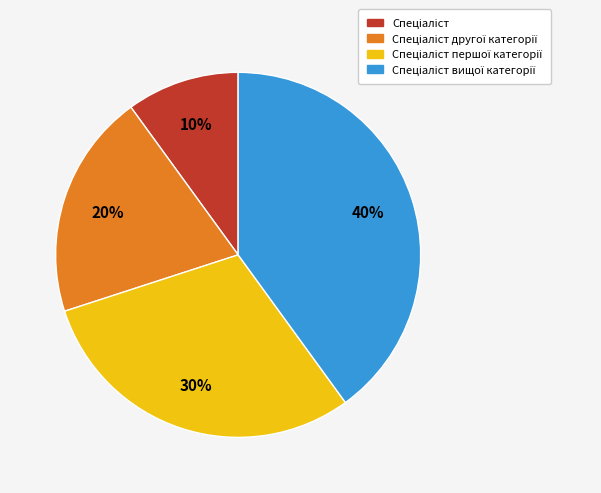

To the nearest percent, what is the difference between the largest and smallest slice percentages?

30%